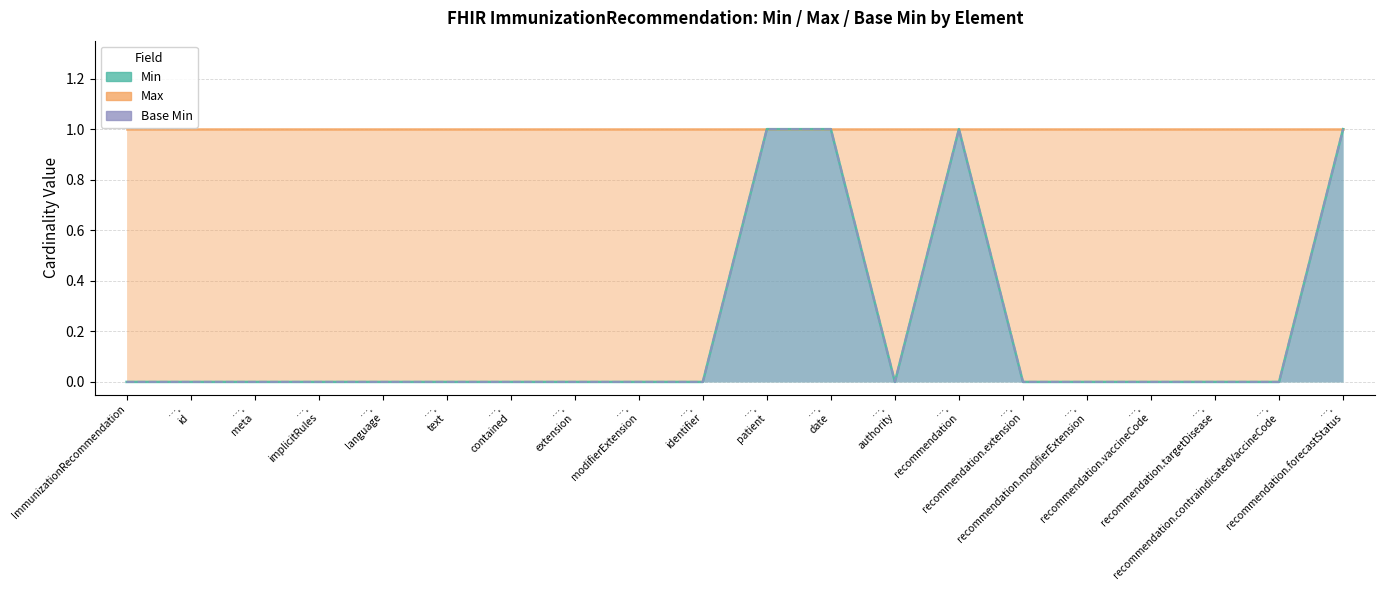

What is the difference between the Min values at …. implicitRules and …. patient?

1